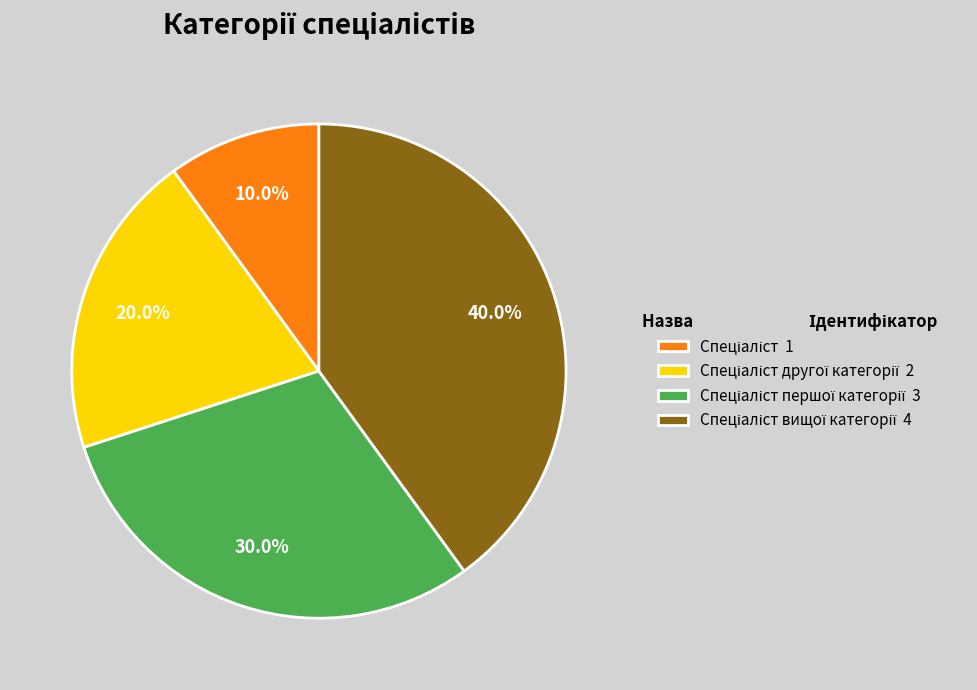

Does any single category account for the majority?

No